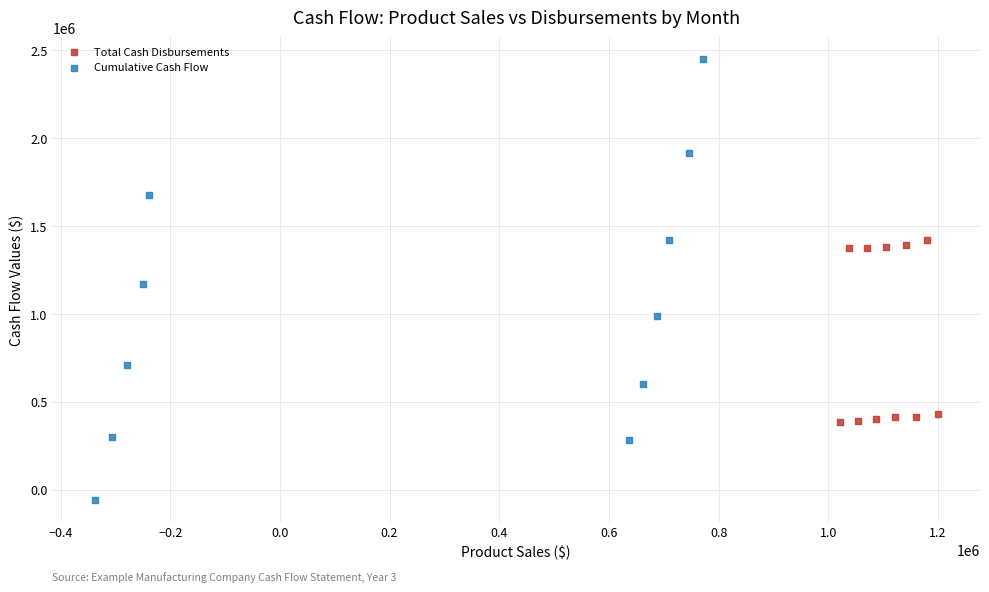

Which series reaches the maximum Y coordinate?

Cumulative Cash Flow